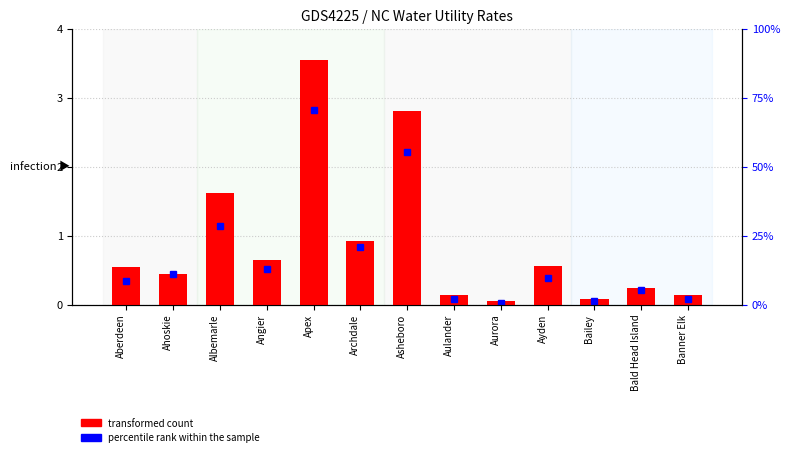

How many bars are there in total?

13